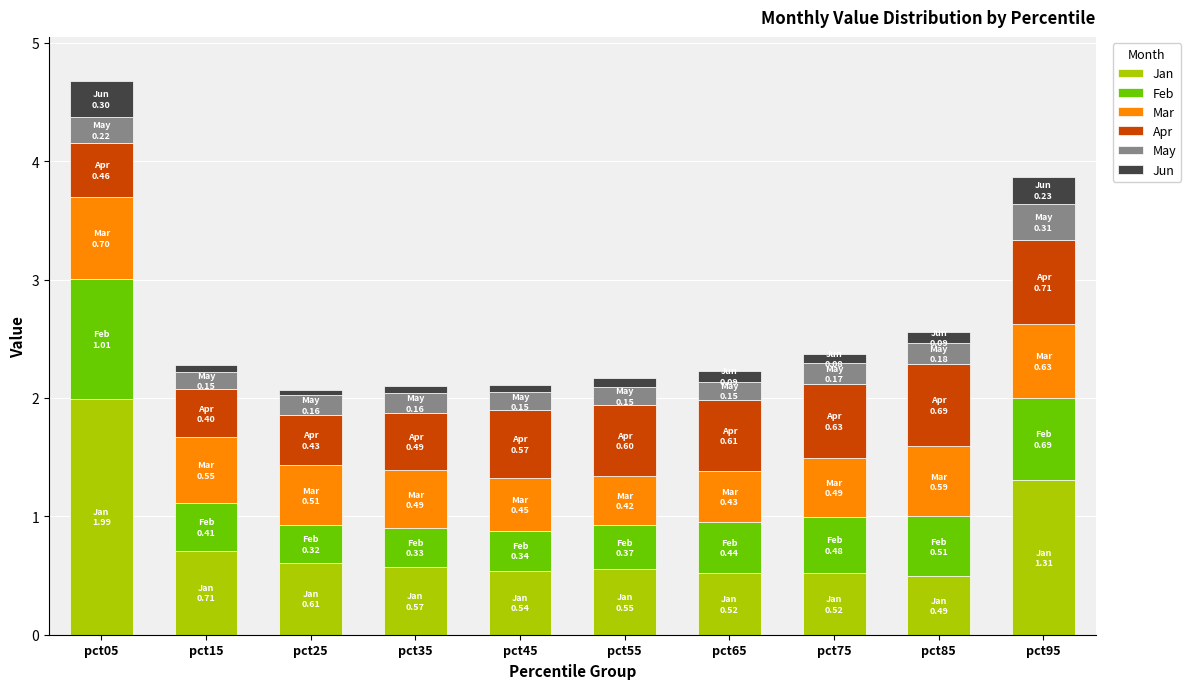

True or false: Jan has a value of 0.2 at pct45.

False